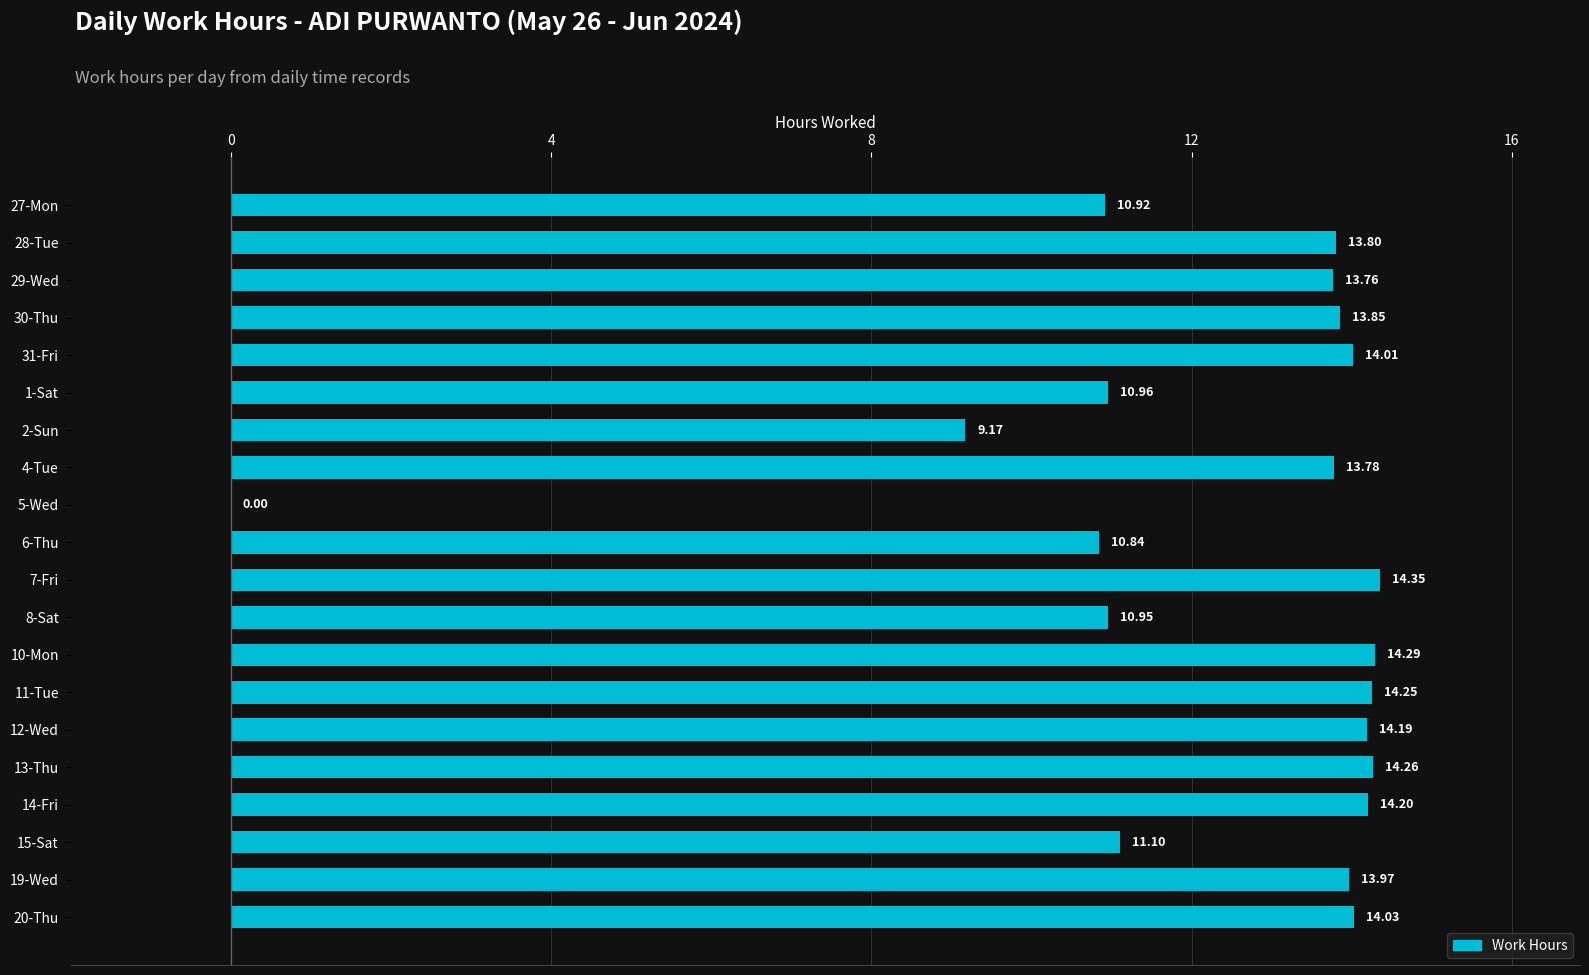

Which has a higher value, 8-Sat or 6-Thu?

8-Sat